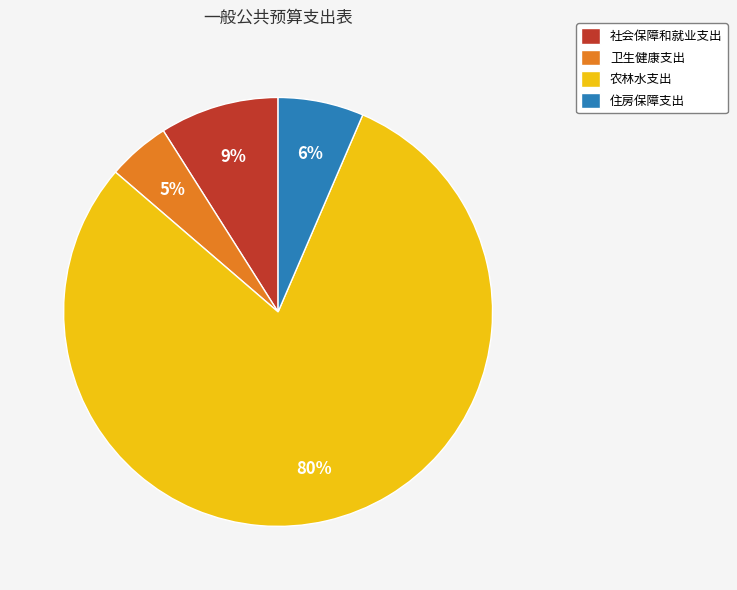

What percentage is the 住房保障支出 slice, to the nearest percent?

6%